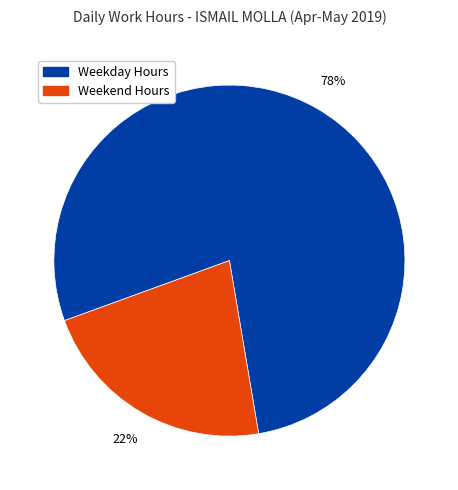

To the nearest percent, what is the difference between the largest and smallest slice percentages?

56%